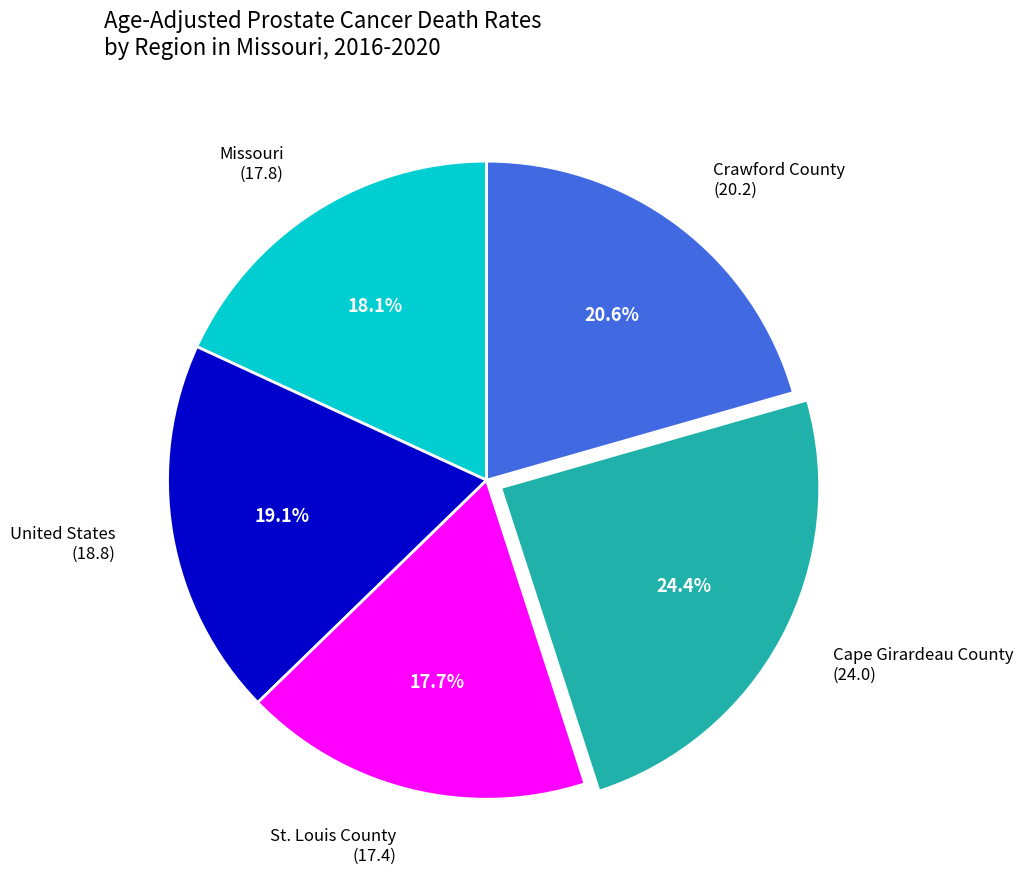

Approximately how many times larger is the value at Missouri compared to Crawford County?

0.9